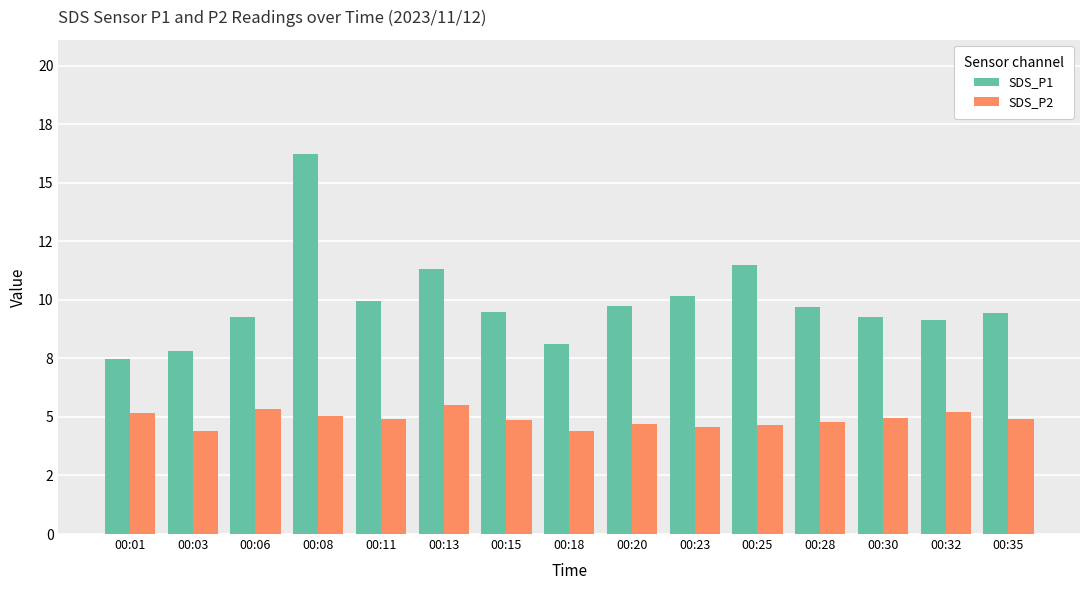

Does the chart contain stacked bars?

No